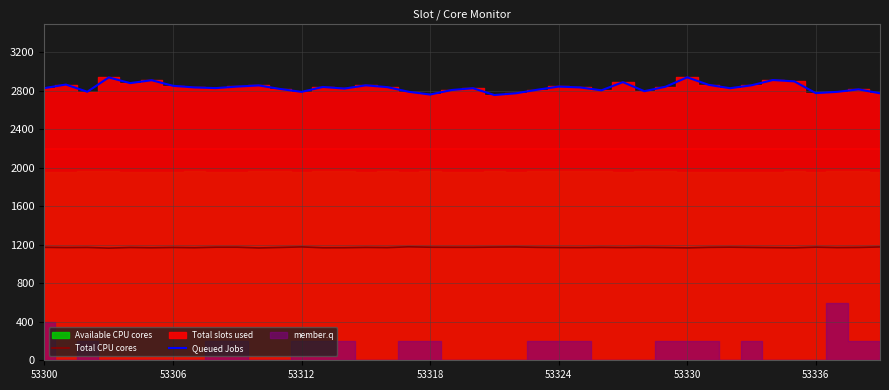

Which category has the highest value in the Total CPU cores series?

17